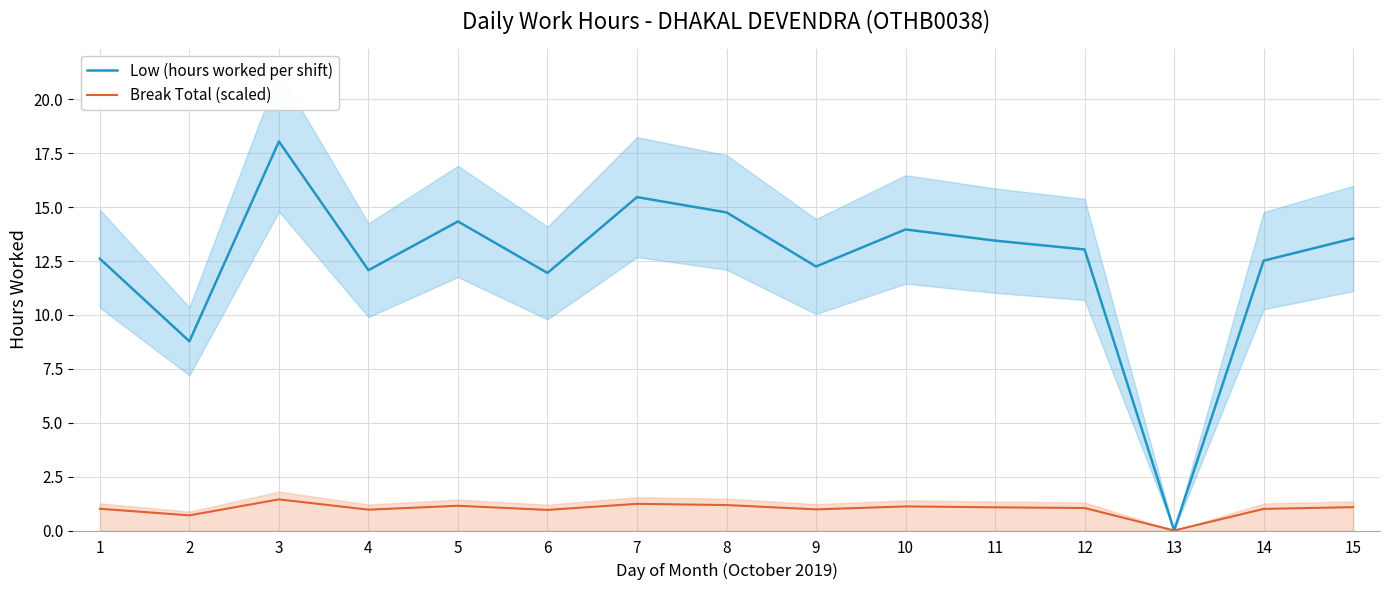

Does the chart display data point markers on the line(s)?

No